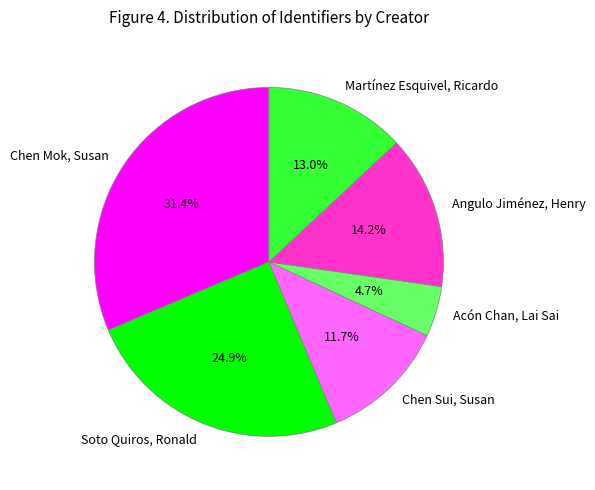

What is the largest slice in the pie chart?

Chen Mok, Susan